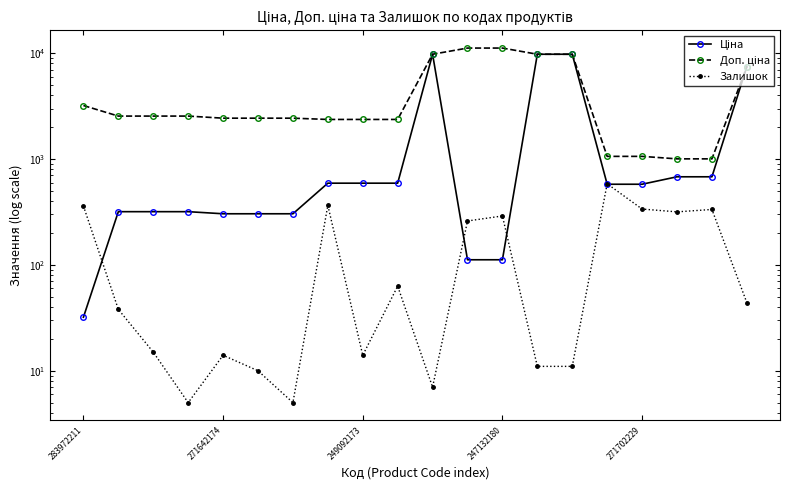

Between 283972211 and 7, which series saw the biggest shift?

Доп. ціна